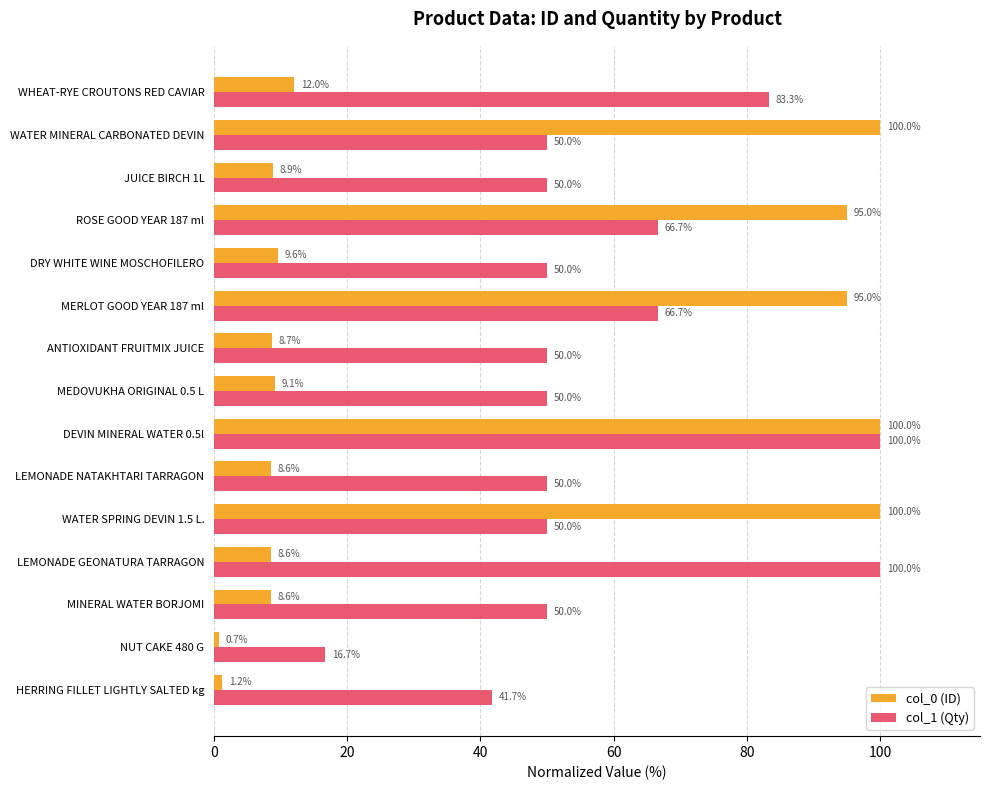

The col_0 (ID) series shows 13.4 at LEMONADE GEONATURA TARRAGON. True or false?

False